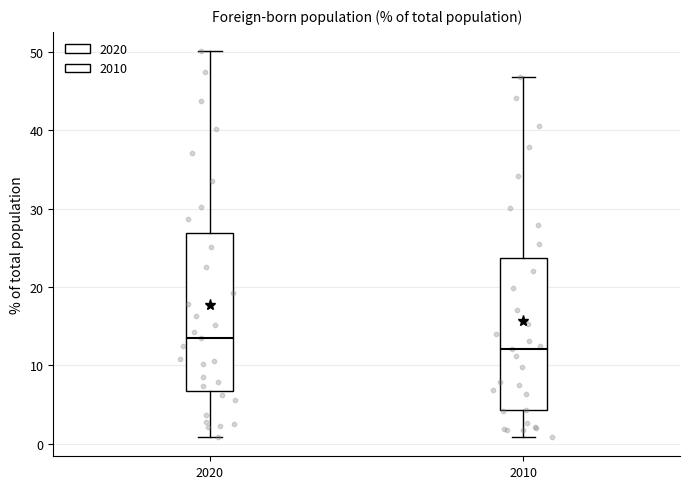

Where is the upper edge of the box at x = 2010 on the y-axis? The values are not printed on the chart, so give them approximately, as read against the axis.

24